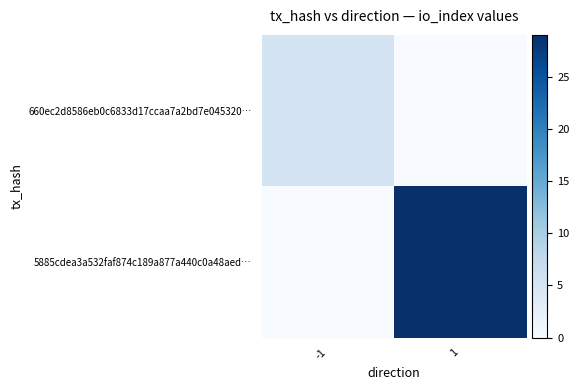

Between -1 and 1, which series saw the biggest shift?

5885cdea3a532faf874c189a877a440c0a48aed…